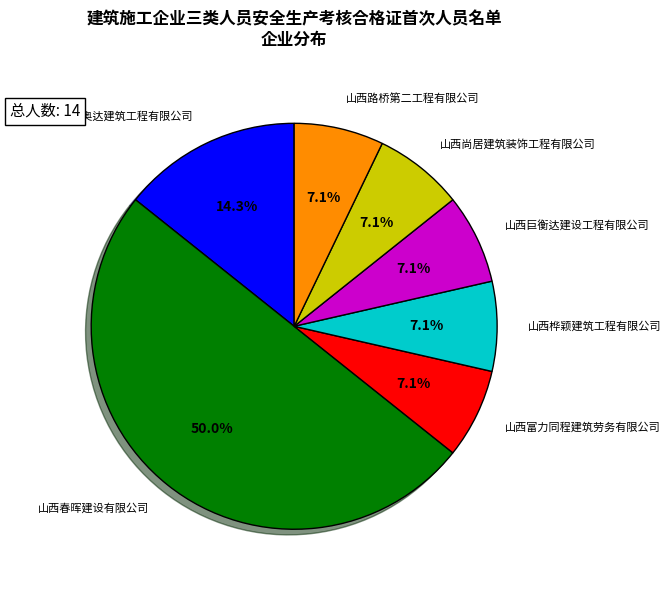

How many segments does this pie chart have?

7